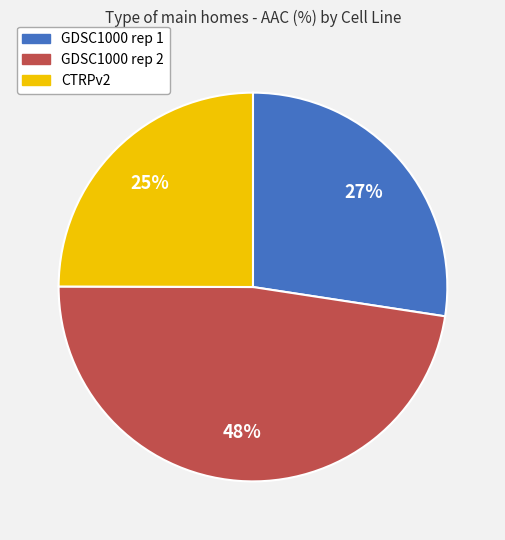

The GDSC1000 rep 1 slice represents 27% of the pie. True or false?

True